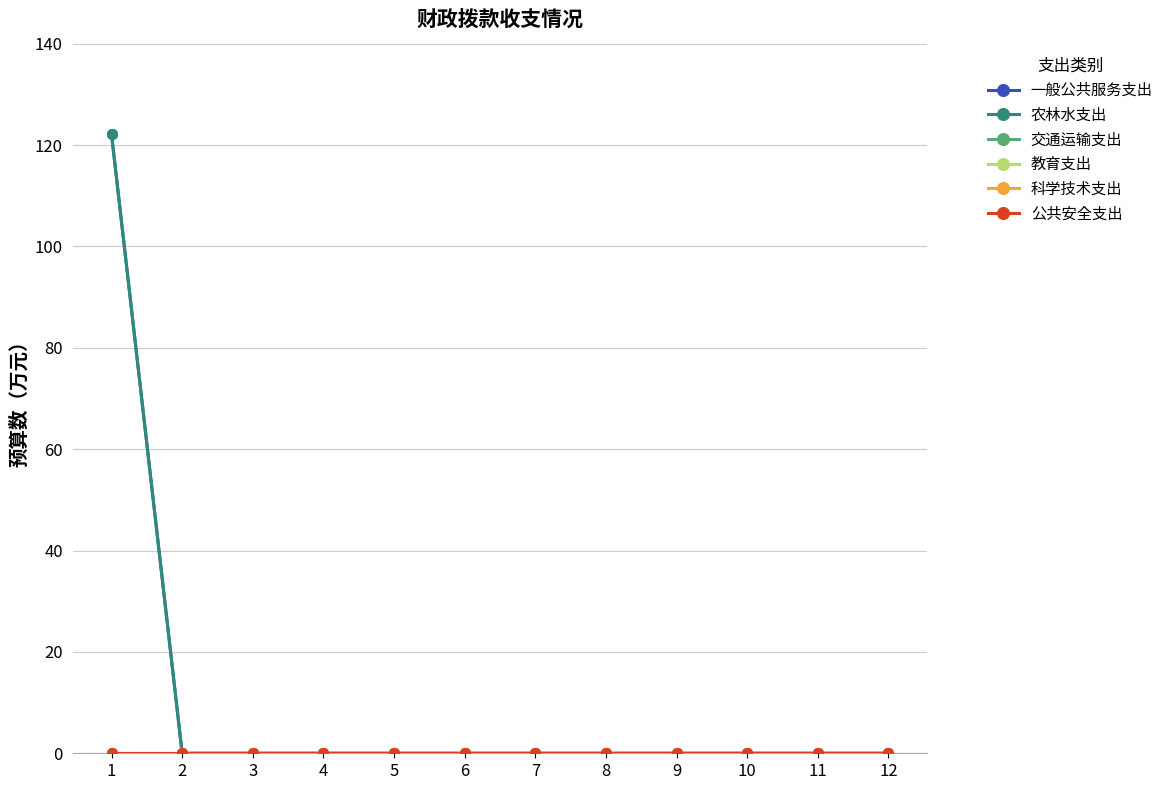

True or false: 教育支出 and 交通运输支出 cross at least once.

False